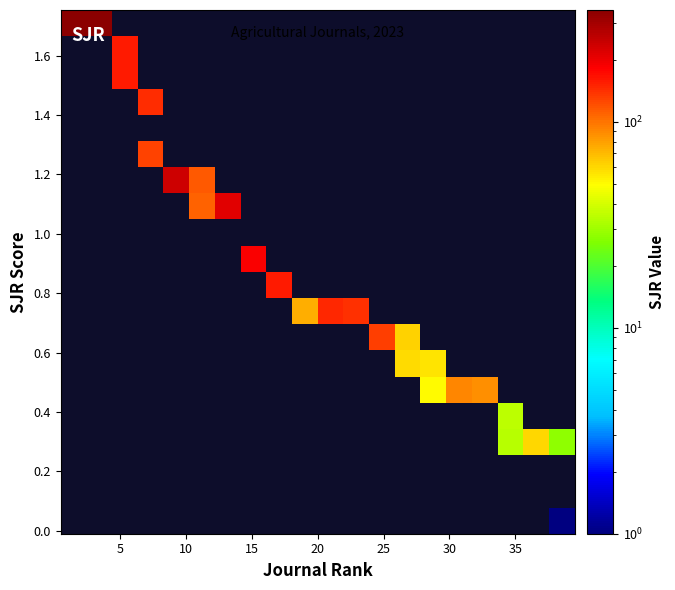

True or false: row_10 has a value of 0.0 at 16.

True